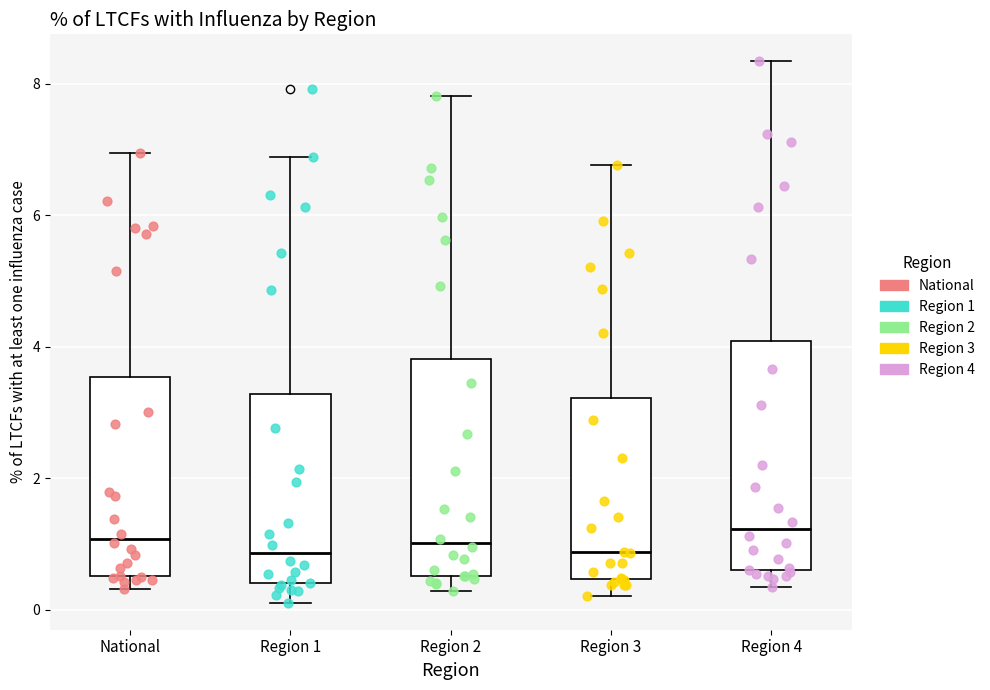

Reading left to right, read every box against the y-axis: the position of its median line, the range the box covers, and the ends of its whiskers. The values are not printed on the chart, so give them approximately, as read against the axis.

National: median 1.0, box 0.6 to 3.6, whiskers 0.4 to 7.0
Region 1: median 0.8, box 0.4 to 3.2, whiskers 0.2 to 6.8
Region 2: median 1.0, box 0.6 to 3.8, whiskers 0.2 to 7.8
Region 3: median 0.8, box 0.4 to 3.2, whiskers 0.2 to 6.8
Region 4: median 1.2, box 0.6 to 4.0, whiskers 0.4 to 8.4